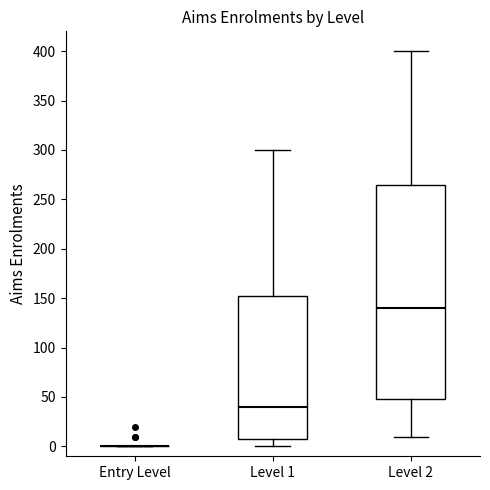

Reading left to right, read every box against the y-axis: the position of its median line, the range the box covers, and the ends of its whiskers. The values are not printed on the chart, so give them approximately, as read against the axis.

Entry Level: box collapsed to a line at 0, whiskers 0 to 0
Level 1: median 40, box 10 to 155, whiskers 0 to 300
Level 2: median 140, box 50 to 265, whiskers 10 to 400